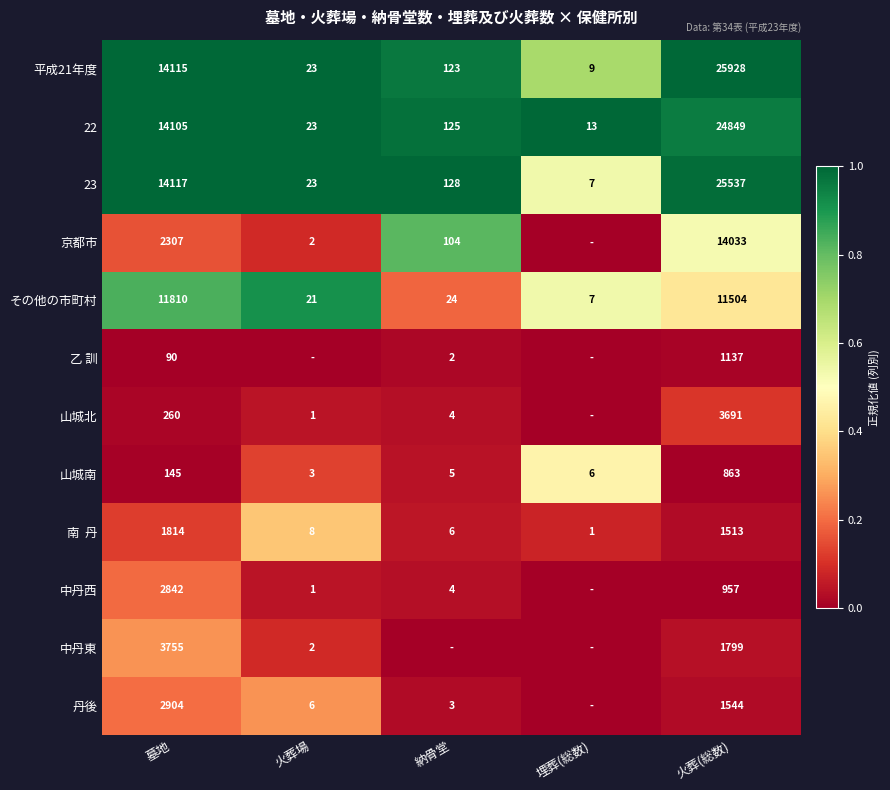

List the labels in order of 22 value, largest first.

火葬(総数), 墓地, 納骨堂, 火葬場, 埋葬(総数)